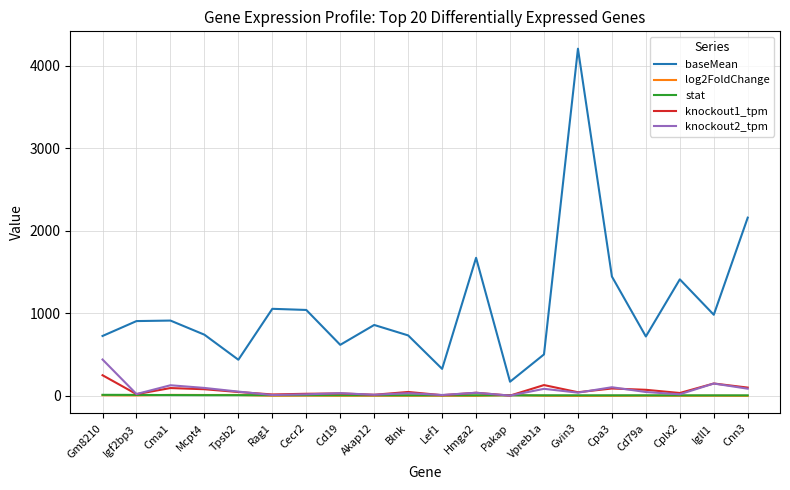

True or false: baseMean and log2FoldChange cross at least once.

False